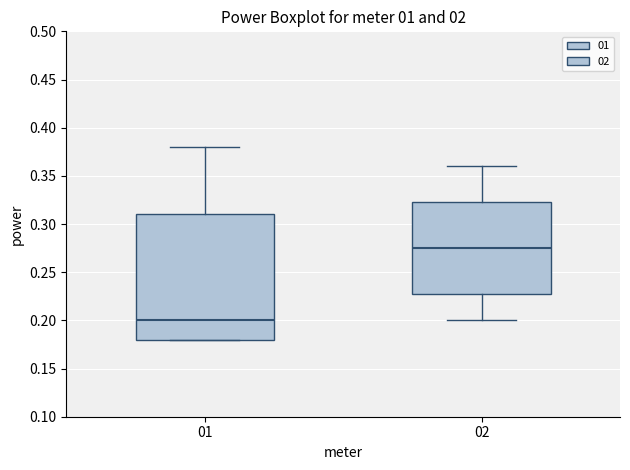

Reading left to right, read every box against the y-axis: the position of its median line, the range the box covers, and the ends of its whiskers. The values are not printed on the chart, so give them approximately, as read against the axis.

01: median 0.200, box 0.180 to 0.310, whiskers 0.180 to 0.380
02: median 0.275, box 0.230 to 0.325, whiskers 0.200 to 0.360